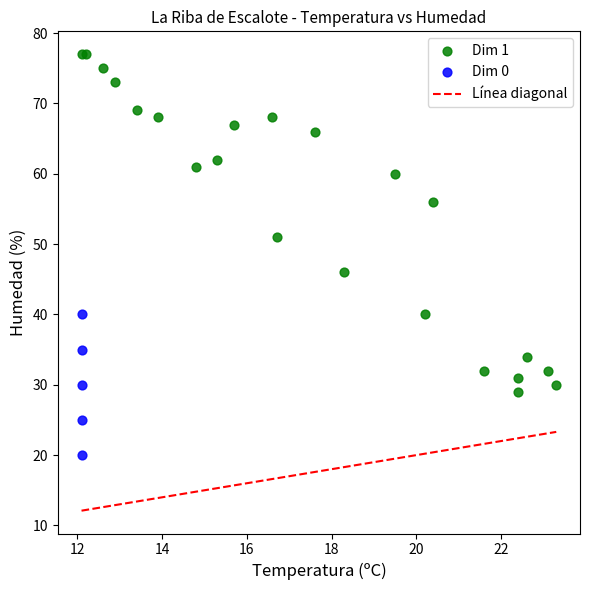

Which series contains the lowest Y value?

Dim 0